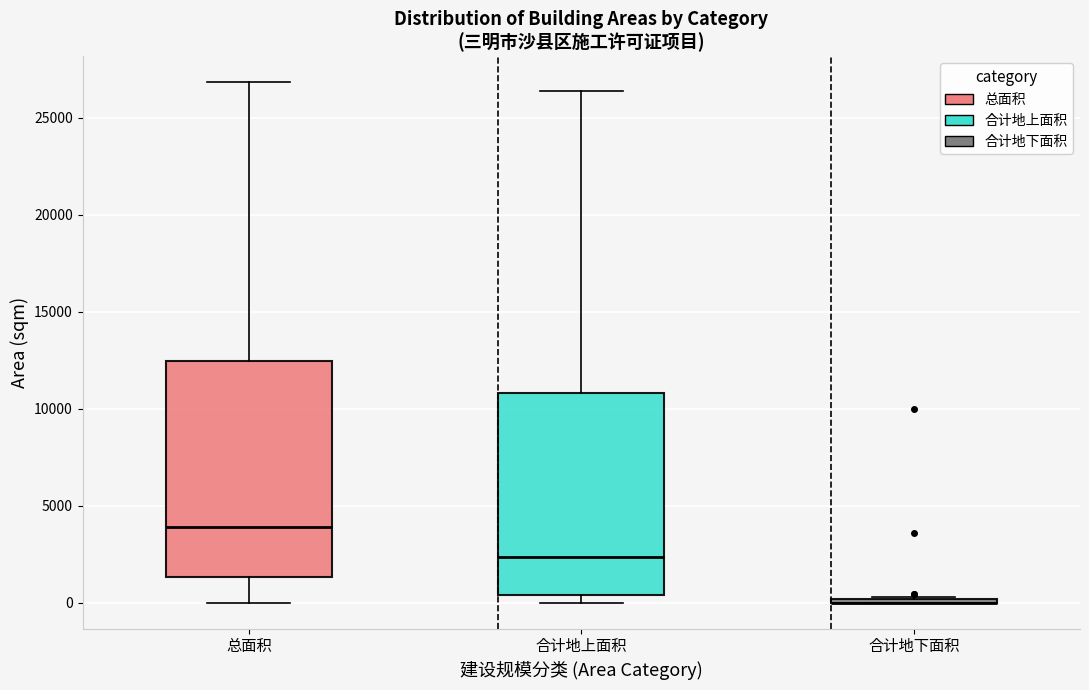

Reading left to right, read every box against the y-axis: the position of its median line, the range the box covers, and the ends of its whiskers. The values are not printed on the chart, so give them approximately, as read against the axis.

总面积: median 4000, box 1500 to 12500, whiskers 0 to 27000
合计地上面积: median 2500, box 500 to 11000, whiskers 0 to 26500
合计地下面积: box collapsed to a line at 0, whiskers 0 to 500